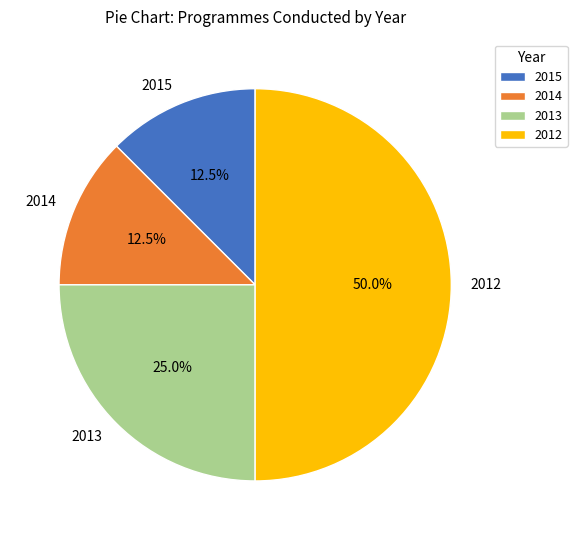

Is it true that 2013 is 25% of the pie?

True